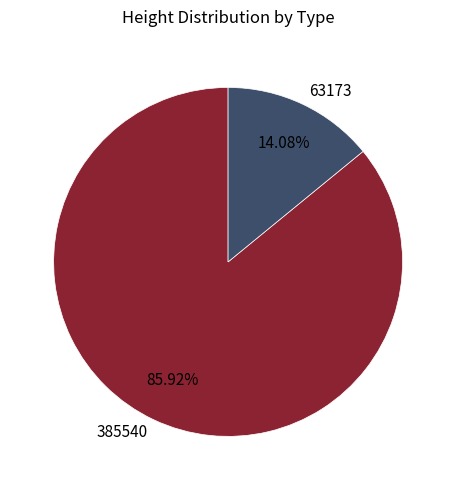

To the nearest percent, what is the average slice percentage?

50%